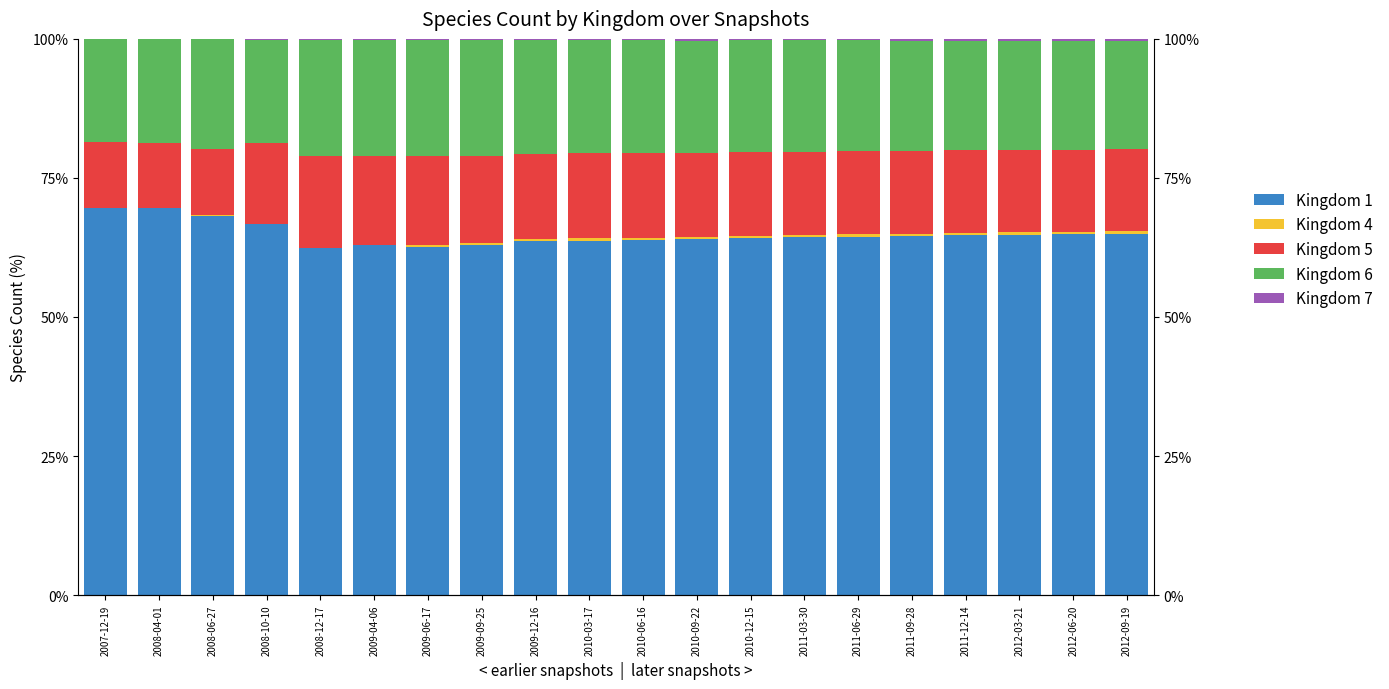

Which series has the widest spread of values?

Kingdom 1